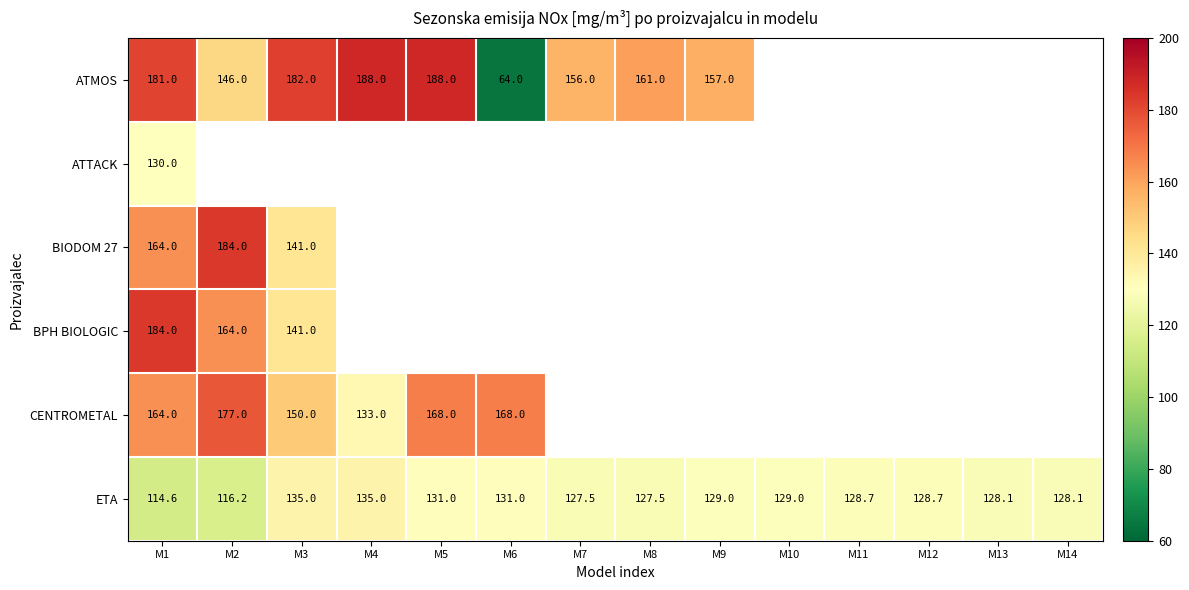

Which has a higher value, M2 or M12?

M12